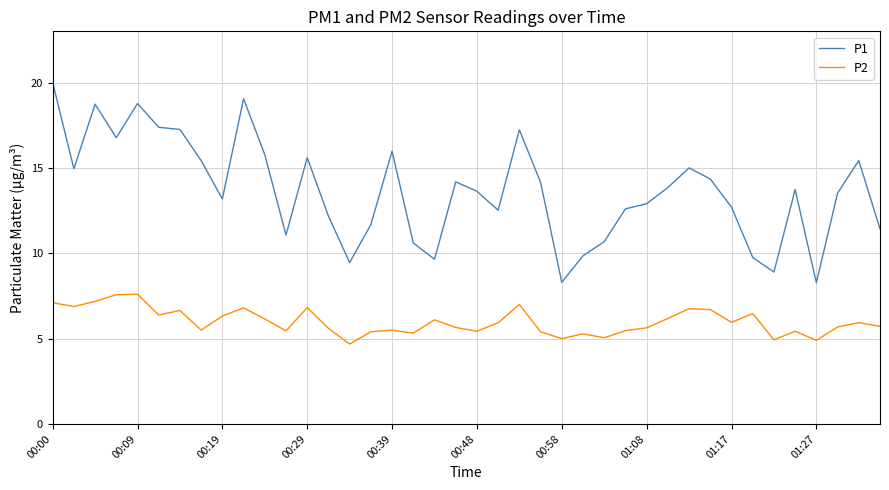

What is the lowest value of the P1 series?

8.3